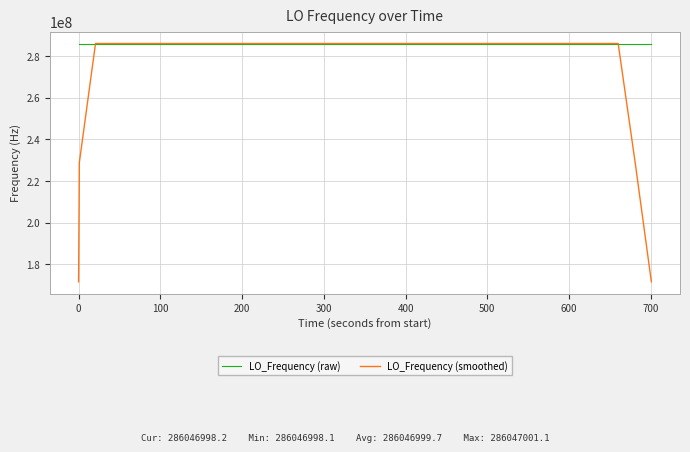

Rank the series by their average value, from lowest to highest.

LO_Frequency (smoothed), LO_Frequency (raw)